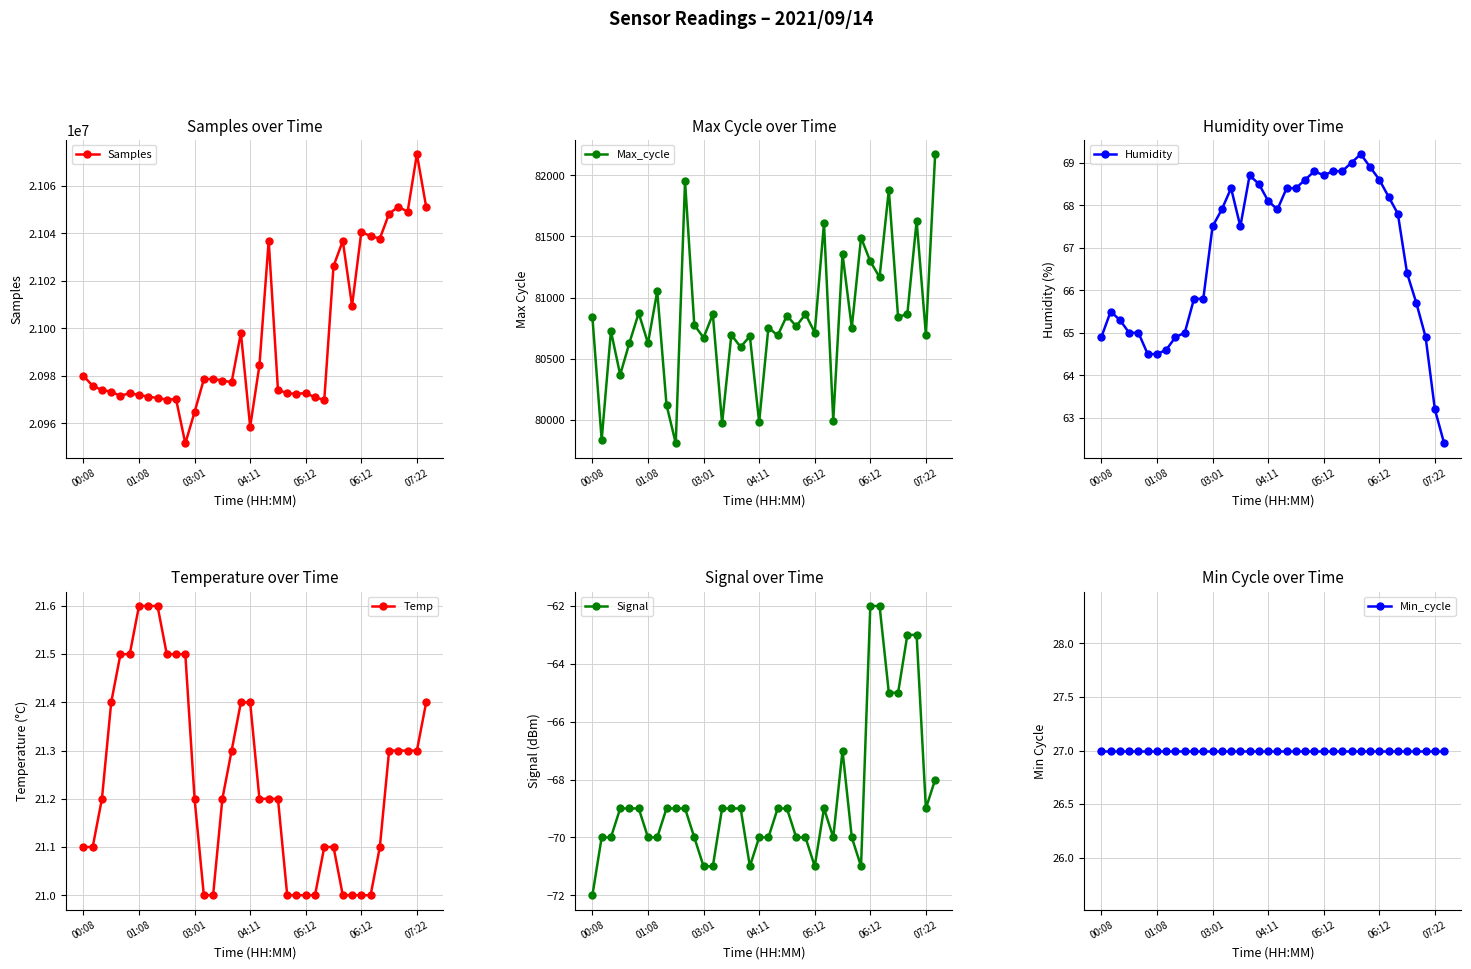

At which label is Samples closest to 21012458?

29